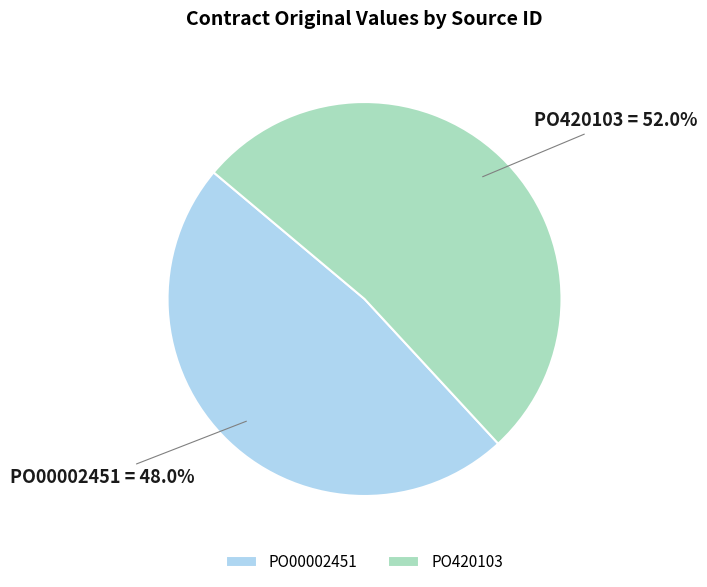

Which category accounts for the majority?

PO420103